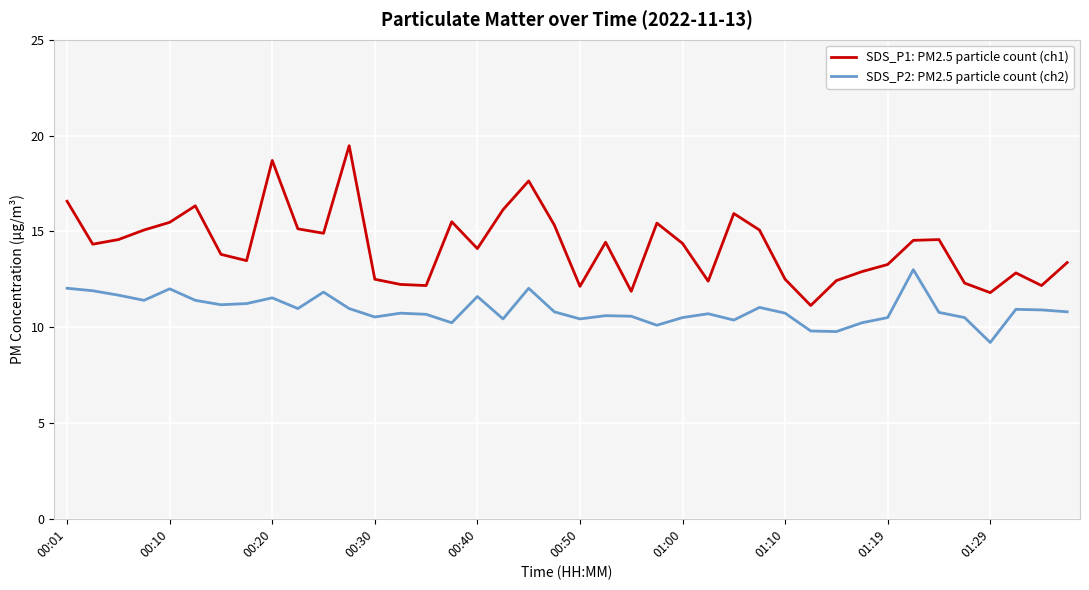

What are all the series names shown in the legend?

SDS_P1: PM2.5 particle count (ch1), SDS_P2: PM2.5 particle count (ch2)